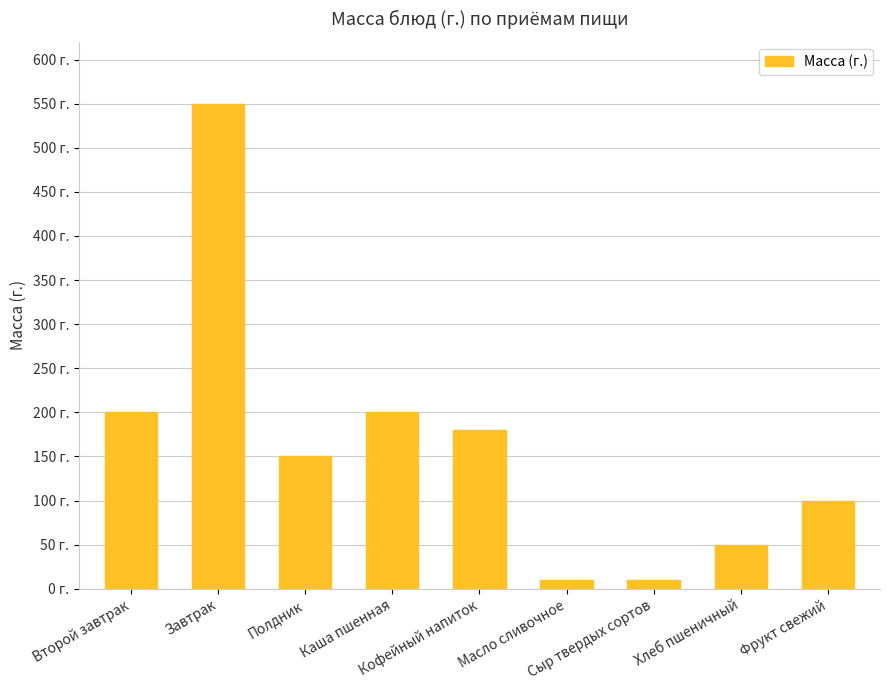

What is the ratio of the value at Сыр твердых сортов to the value at Хлеб пшеничный?

0.2